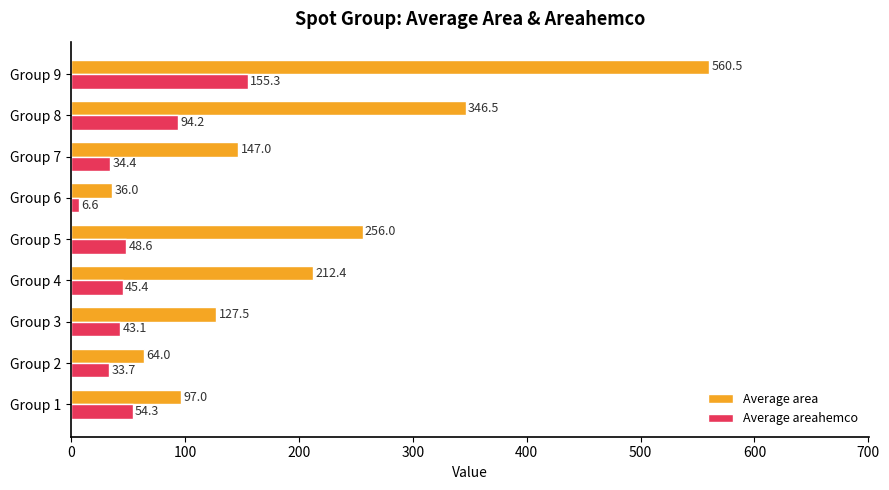

How many data points in Average areahemco are above 45?

5